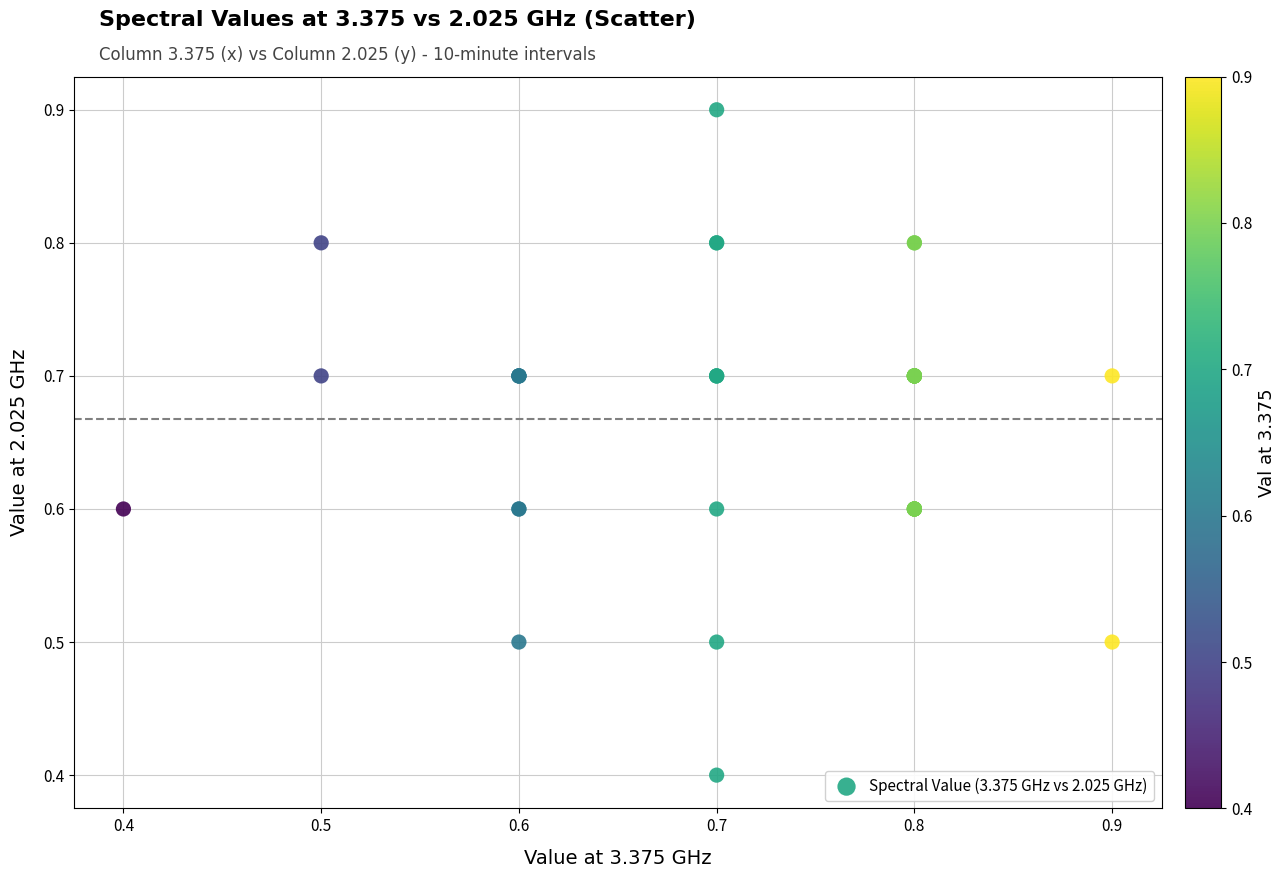

What Y value in the scatter plot is closest to 0?

0.4